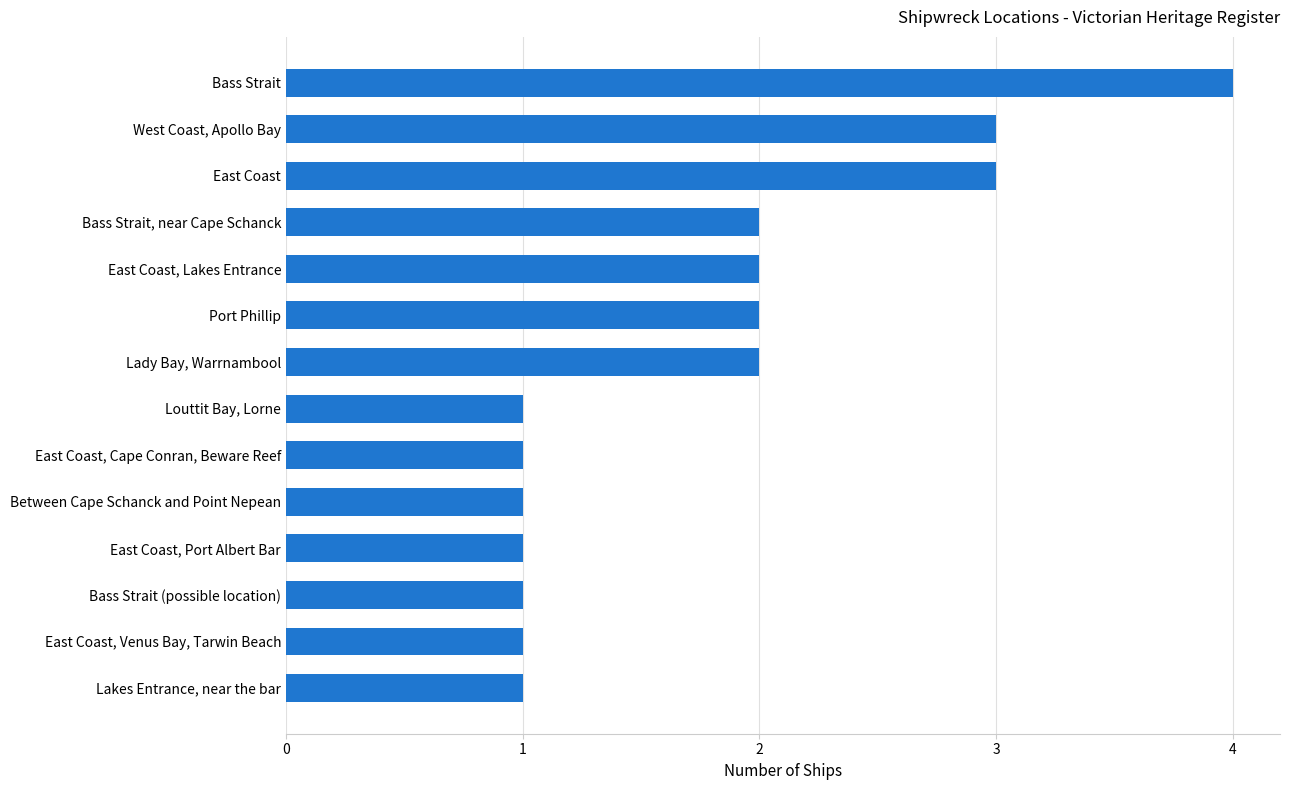

Does the chart contain stacked bars?

No